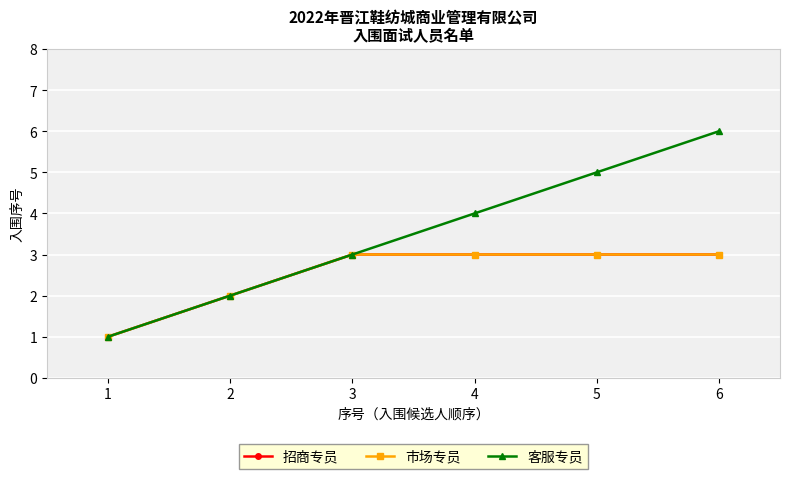

Does the chart have visible grid lines?

Yes